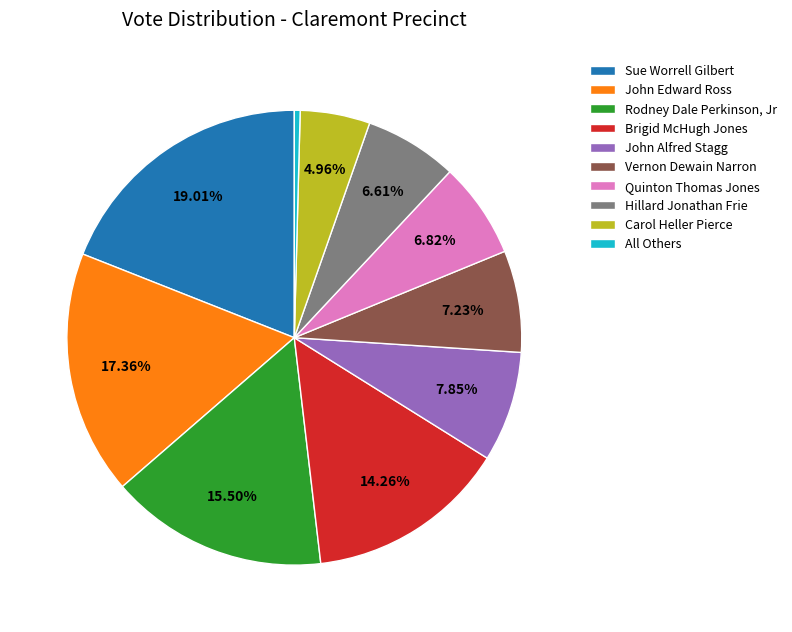

Does any single category account for the majority?

No